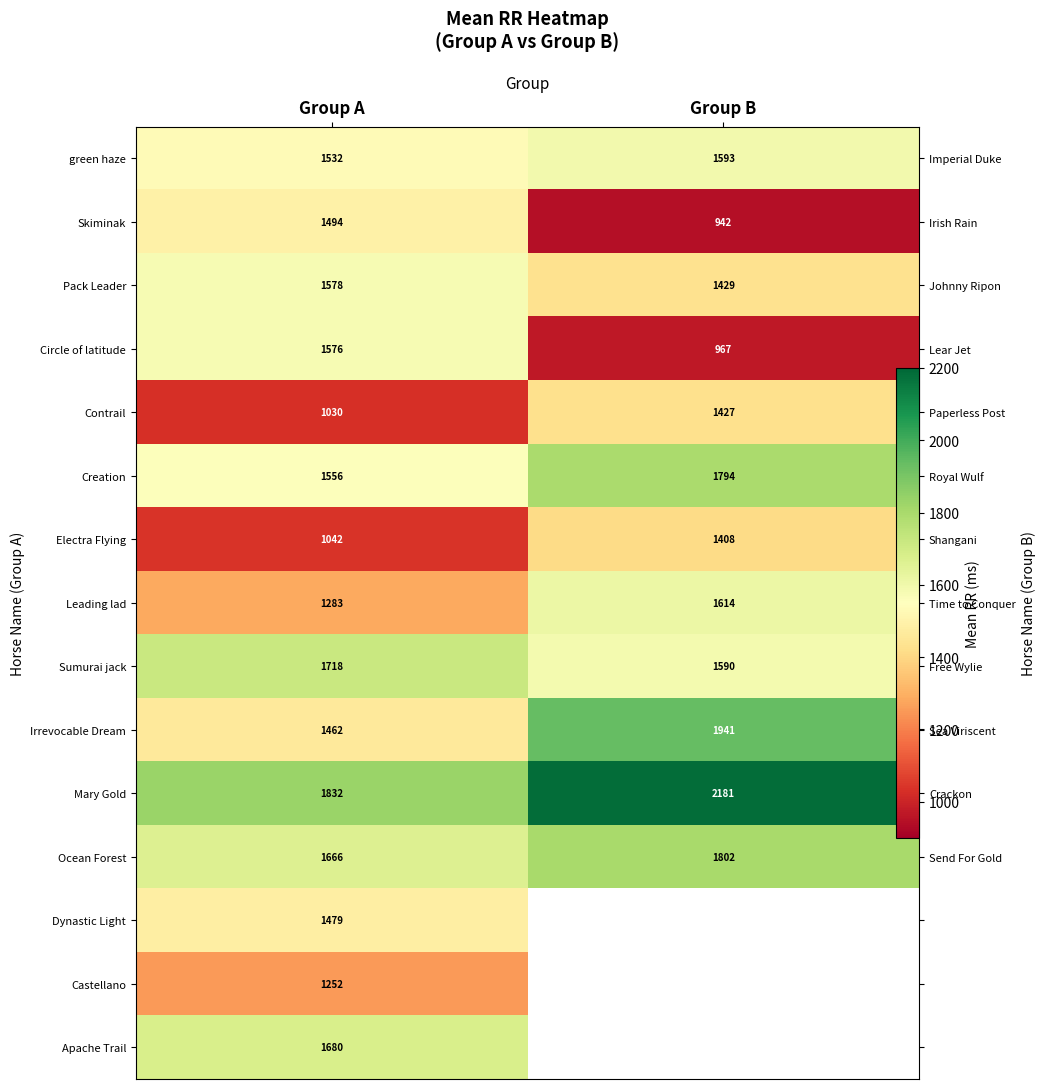

What is the sum of all Irrevocable Dream values?

3403.0